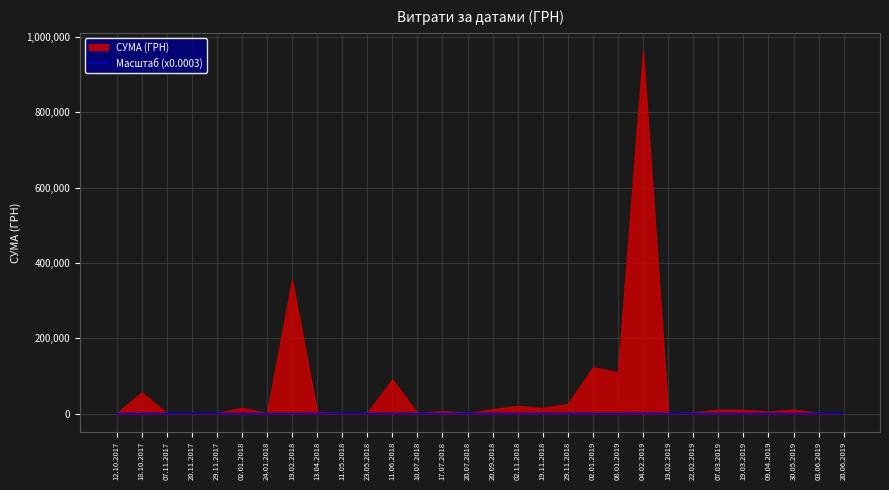

Reading right to left, transcribe all the data shown in this chart.

0.1	0.5	3.3	1.6	3.1	3.2	0.9	0.3	289.0	32.9	37.0	7.7	4.6	6.2	3.6	0.4	2.1	0.4	27.3	0.5	0.3	1.2	106.6	0.5	4.7	0.3	0.2	0.2	17.0	0.2